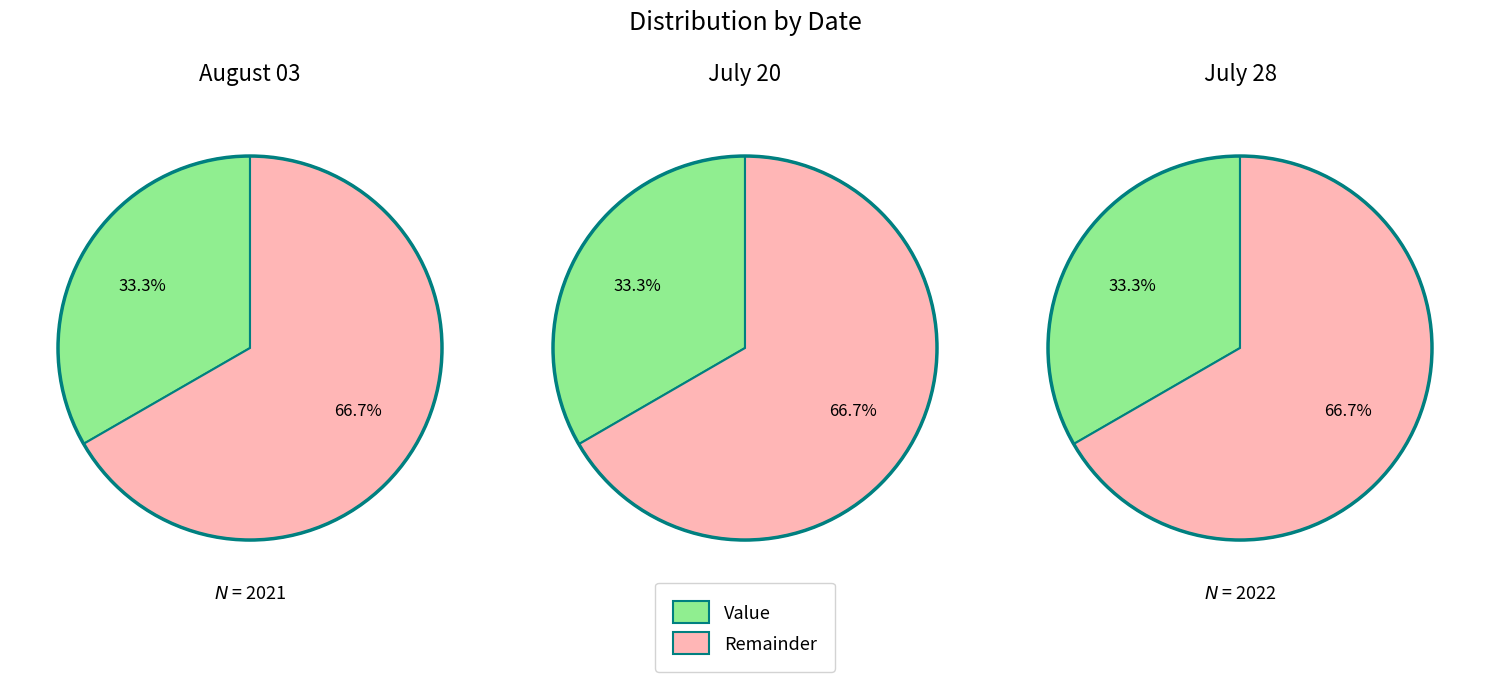

Rank the categories by value from lowest to highest.

August 03, July 28, July 20